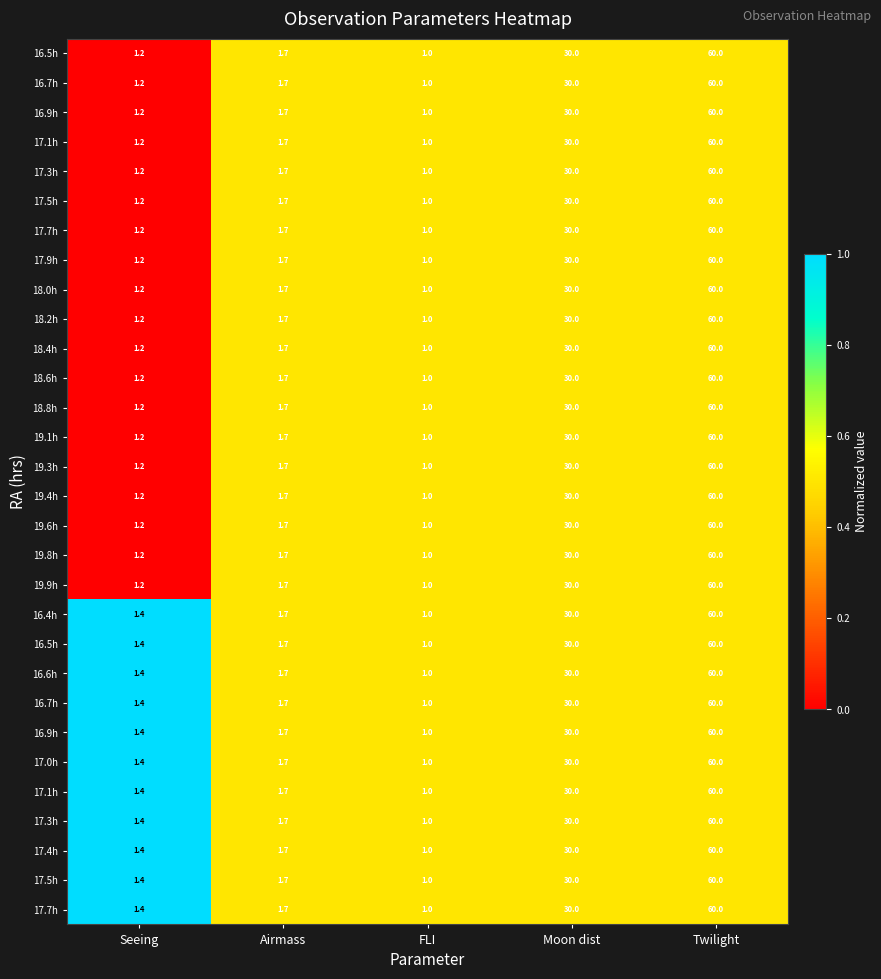

Between Moon dist and FLI, which is larger?

Moon dist